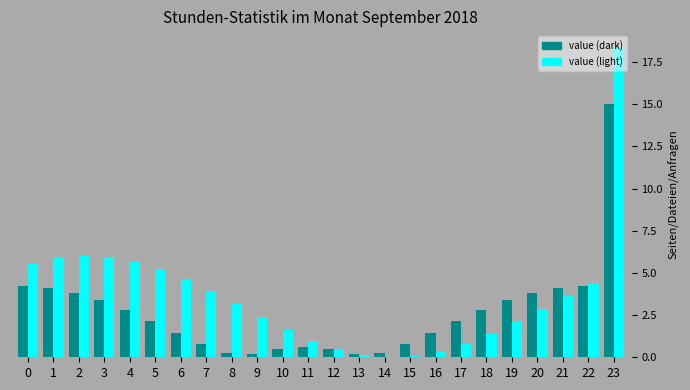

Which label corresponds to the largest value in the chart?

23